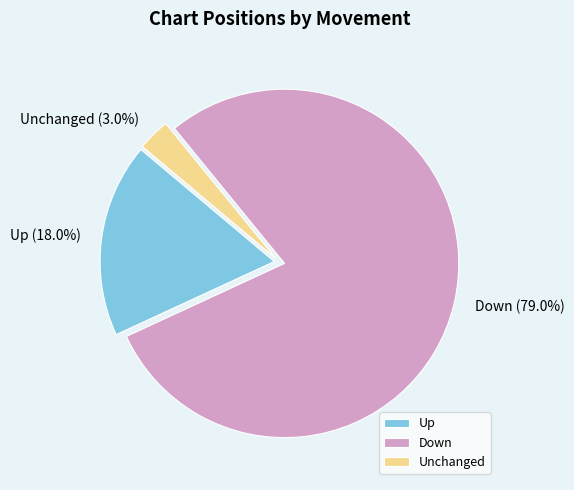

Which slice is the smallest?

Unchanged